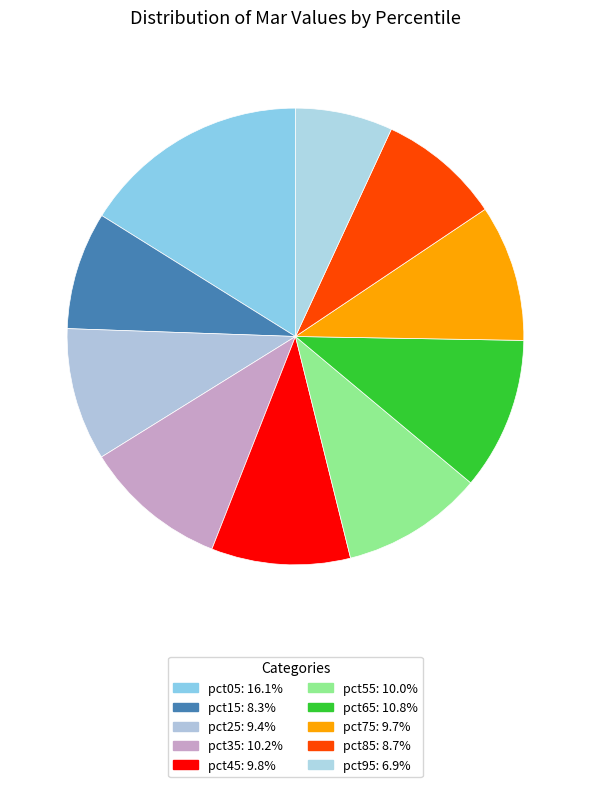

To the nearest percent, what is the average slice percentage?

10%